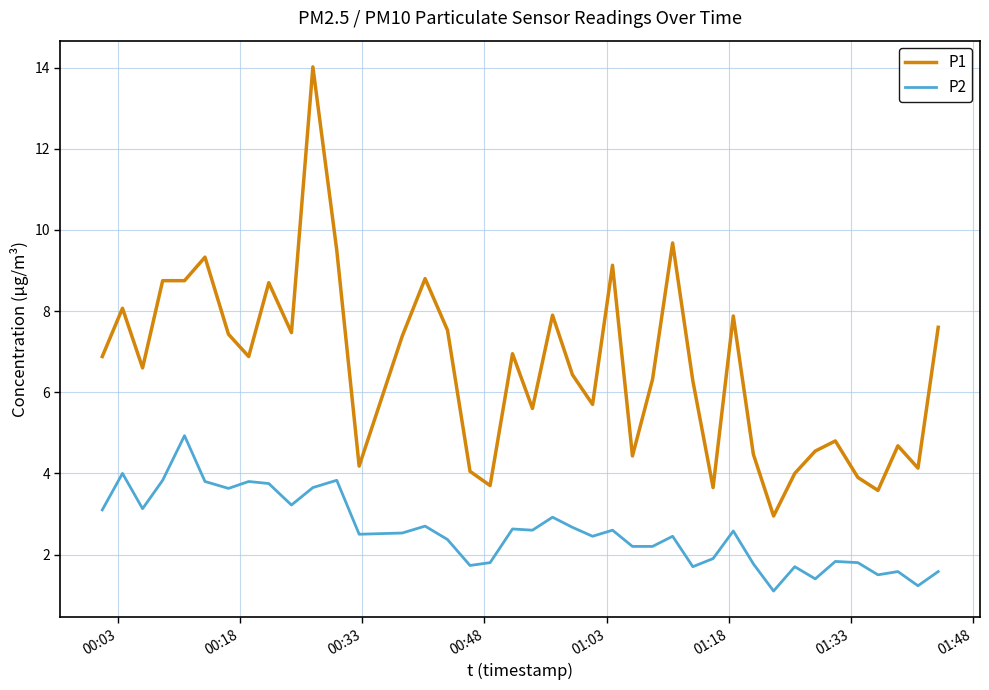

What is the minimum value for P2?

1.1